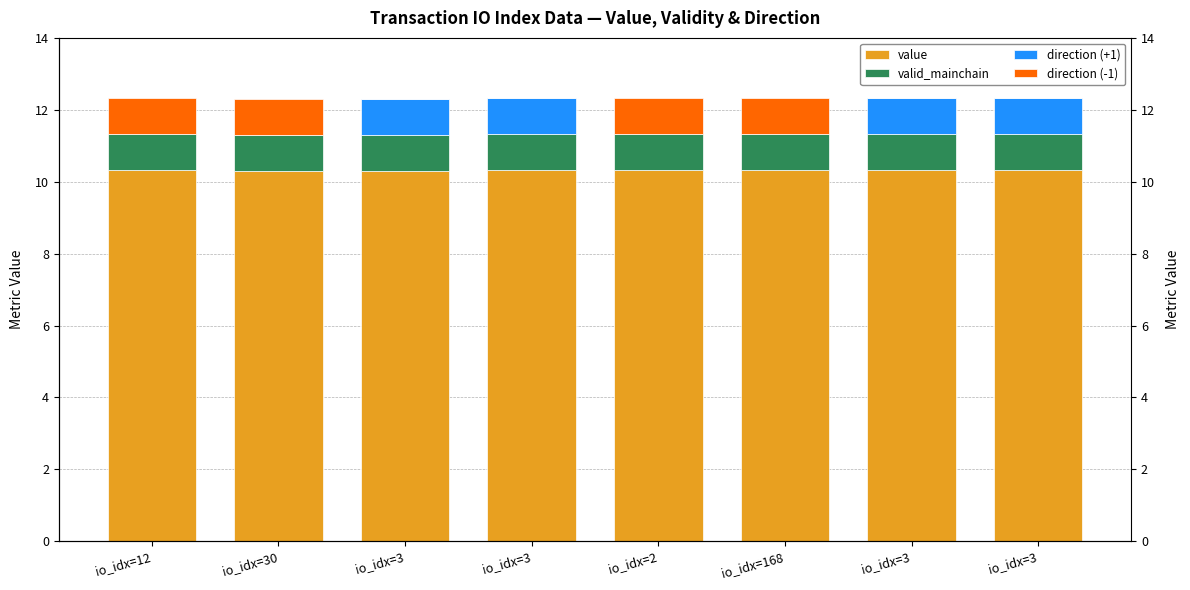

At how many categories does at least one series exceed 7?

8